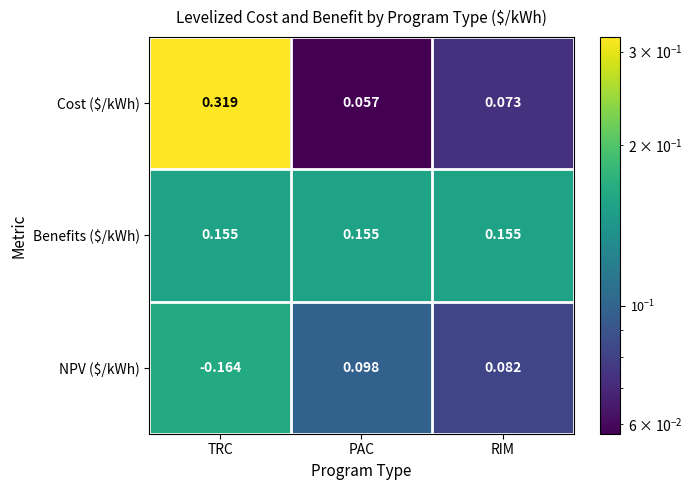

Which series has the largest total across all categories?

Benefits ($/kWh)